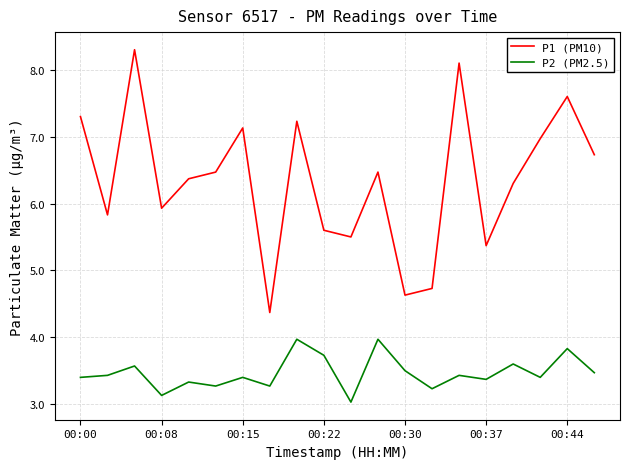

List the series in order of their peak value, highest first.

P1 (PM10), P2 (PM2.5)